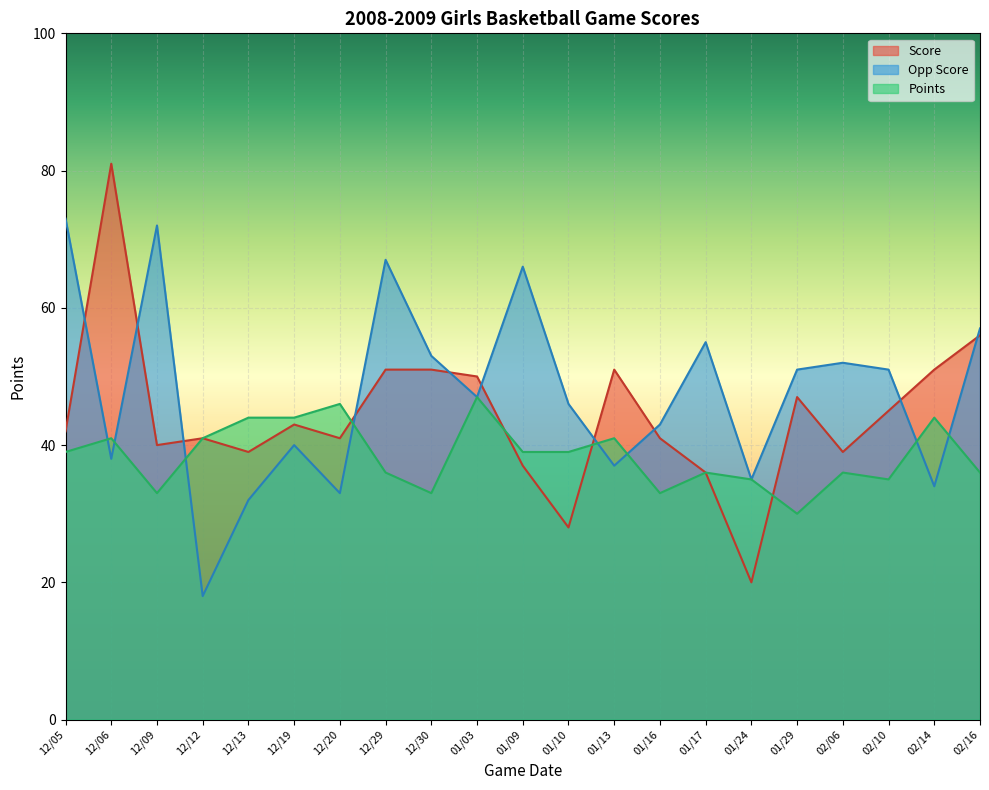

What is the sum of the Score values at 12/20 and 12/06?

122